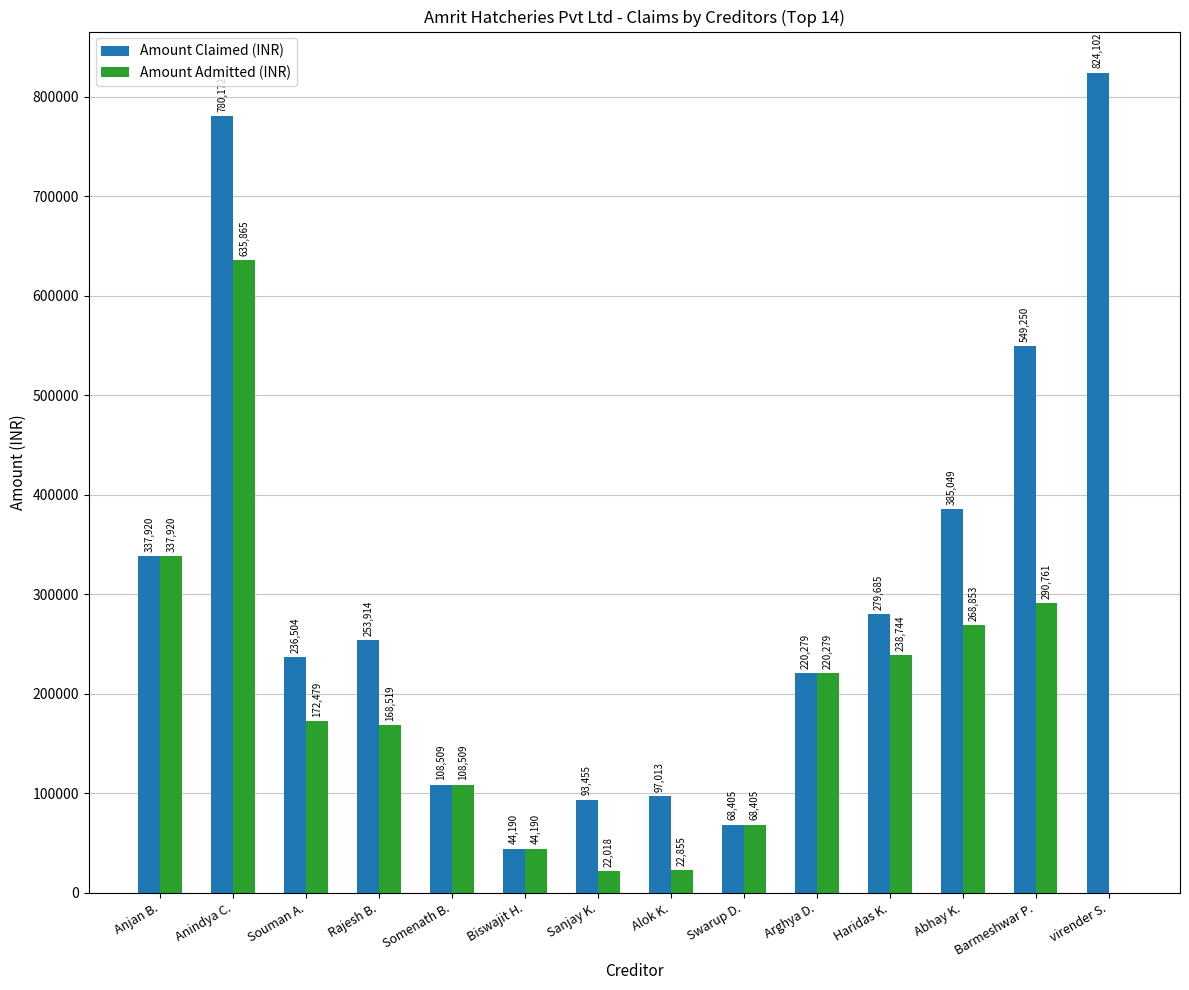

Between Rajesh B. and Haridas K., which series saw the biggest shift?

Amount Admitted (INR)